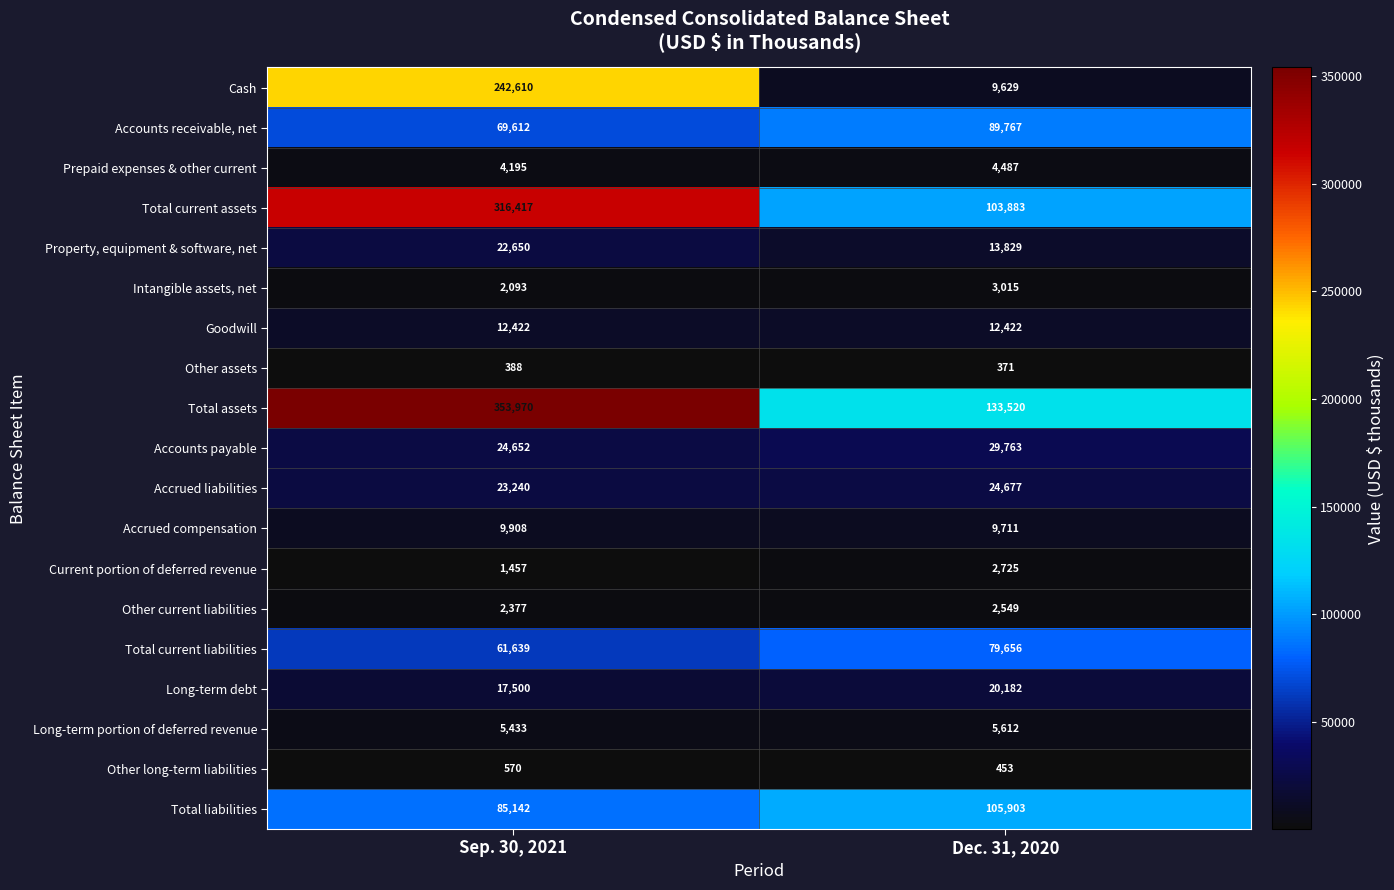

Which series has the largest total across all categories?

Total assets